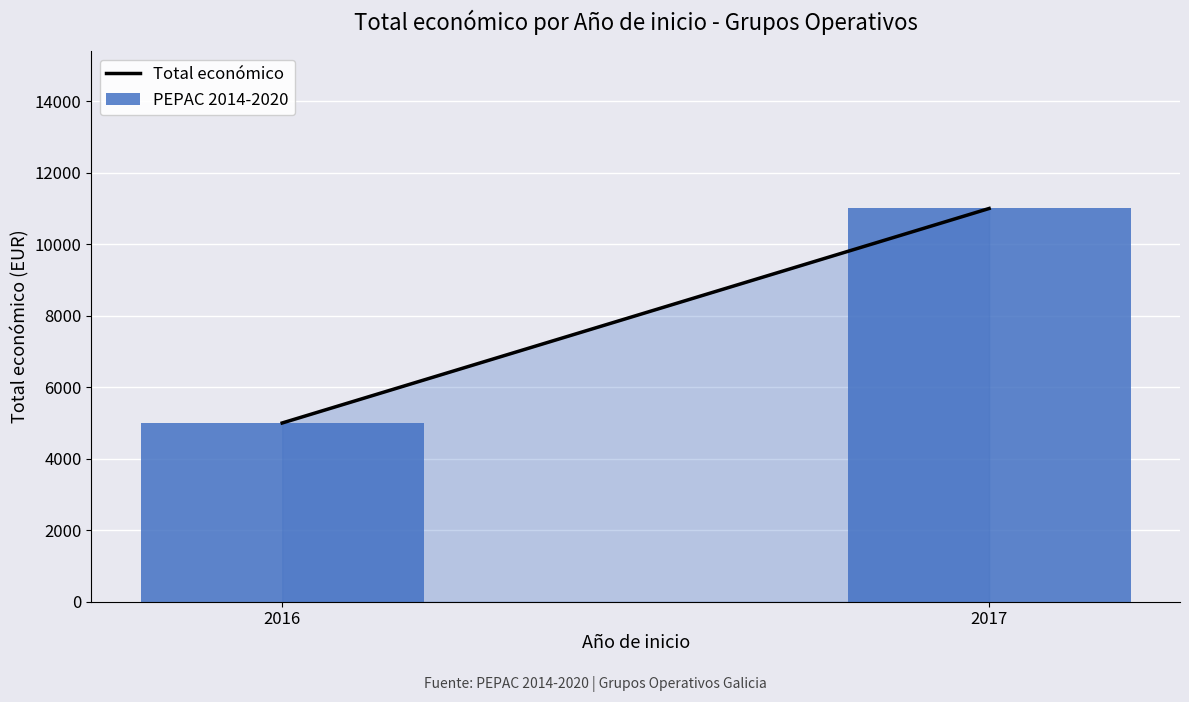

What is the average value?

8000